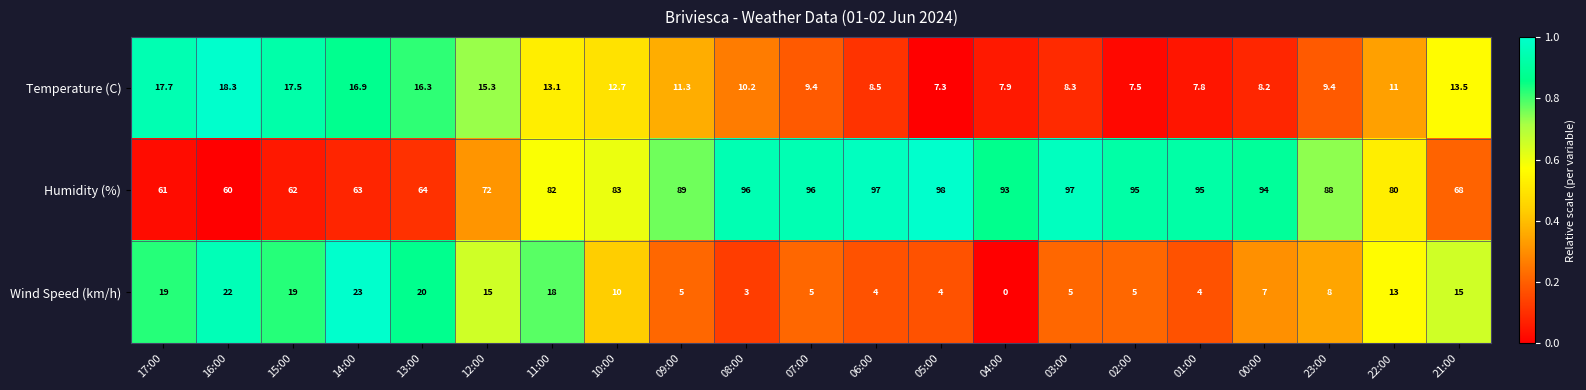

At which category does the chart reach its minimum across all series?

04:00